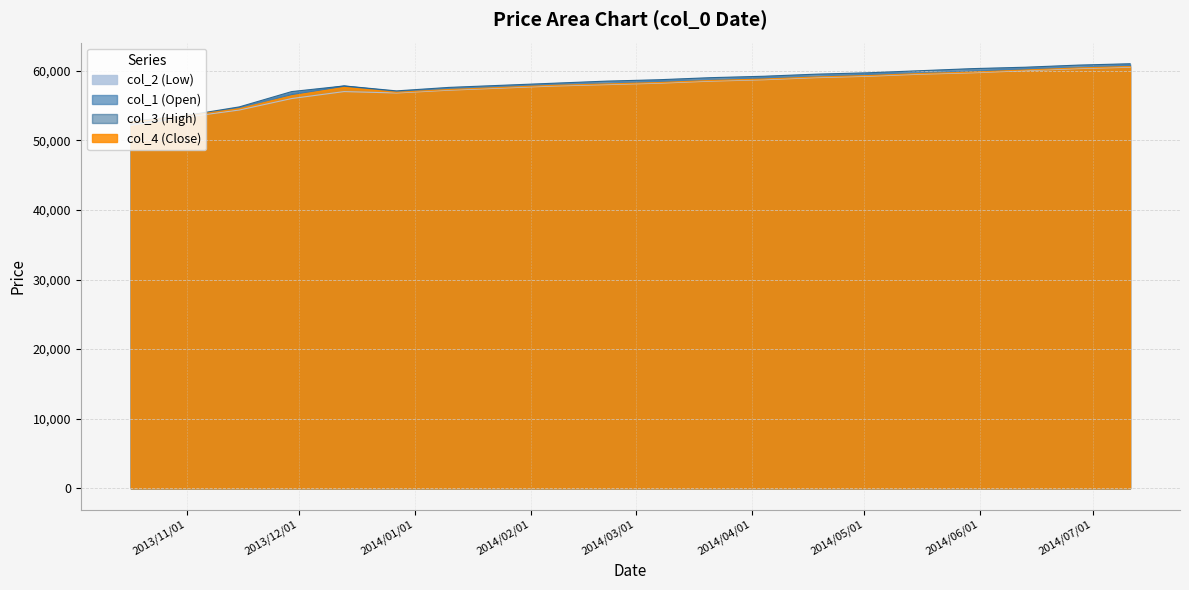

True or false: col_4 (Close) and col_2 (Low) cross at least once.

False